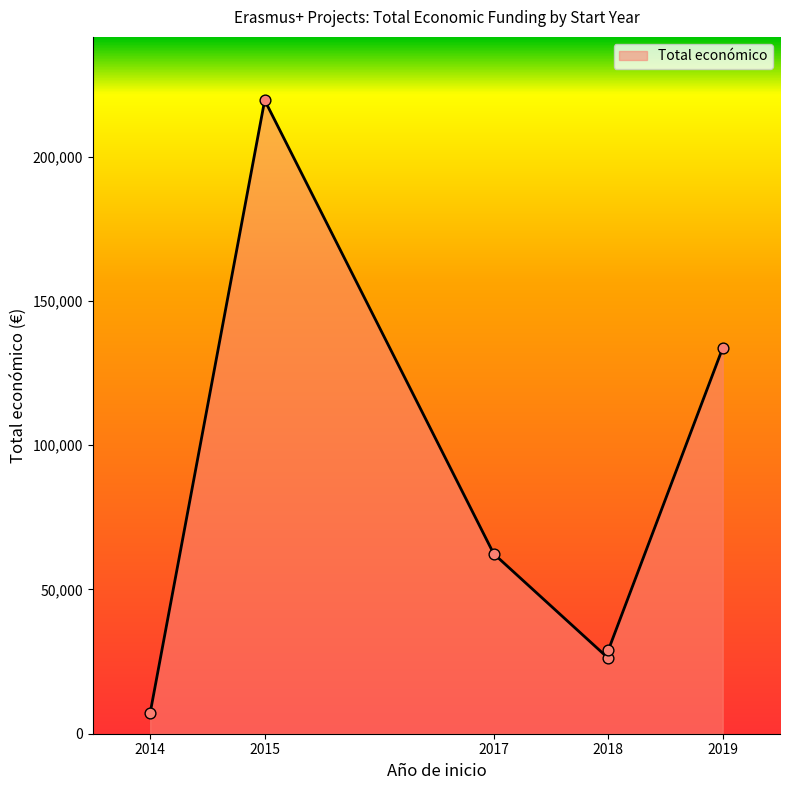

What is the change in value from 2019 to 2018?

-104853